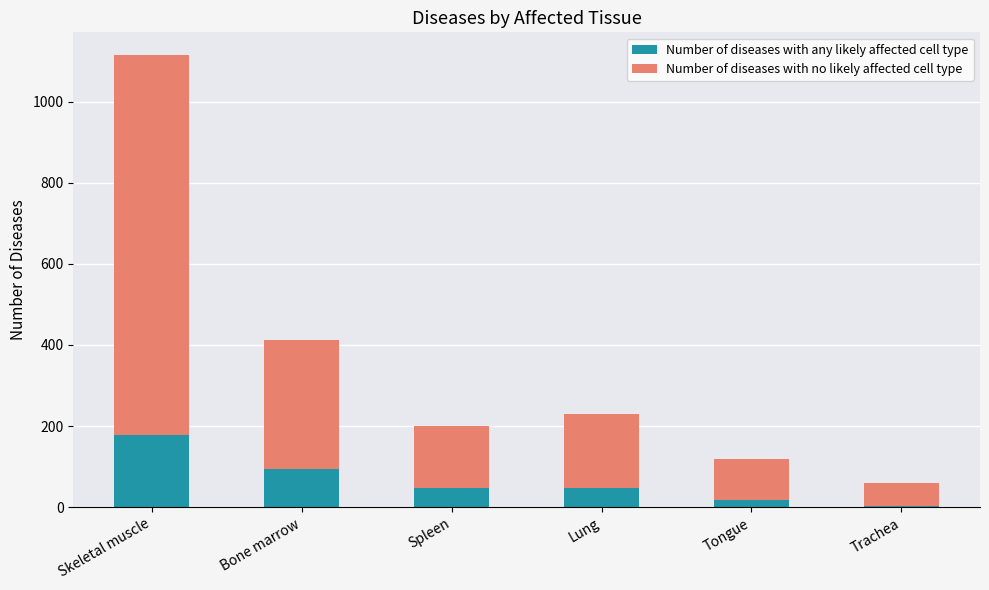

The Number of diseases with any likely affected cell type series shows 19 at Tongue. True or false?

True